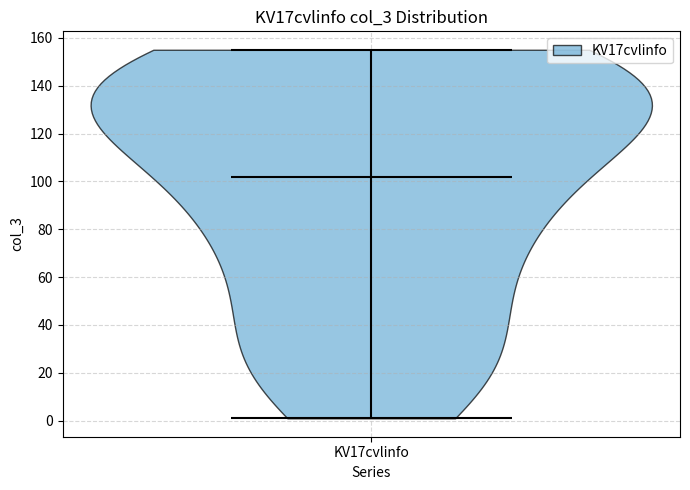

What is the highest point the violin for KV17cvlinfo reaches on the y-axis? The values are not printed on the chart, so give them approximately, as read against the axis.

156